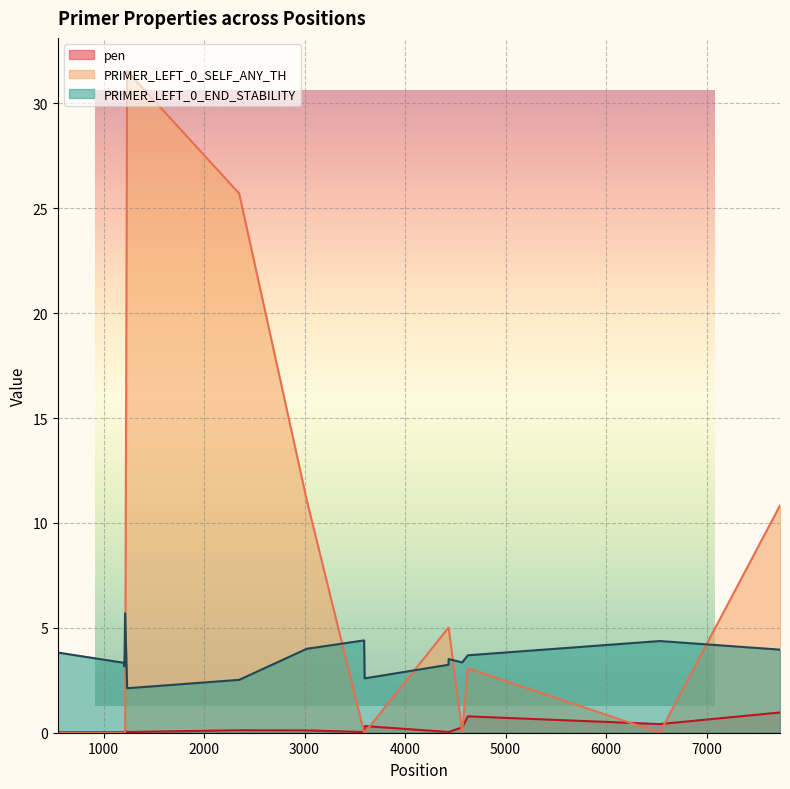

Reading left to right, extract all data points from this chart.

pen: 545=0.0	547=0.0	1206=0.0	1208=0.0	1215=0.1	1235=0.0	2350=0.1	3022=0.1	3593=0.0	3598=0.3	4433=0.0	4434=0.0	4569=0.3	4625=0.8	6535=0.4	7731=1.0
PRIMER_LEFT_0_SELF_ANY_TH: 545=0.0	547=0.0	1206=0.0	1208=0.0	1215=0.0	1235=31.5	2350=25.7	3022=11.1	3593=0.0	3598=0.0	4433=5.0	4434=5.0	4569=0.0	4625=3.1	6535=0.0	7731=10.8
PRIMER_LEFT_0_END_STABILITY: 545=3.2	547=3.8	1206=3.3	1208=3.2	1215=5.7	1235=2.1	2350=2.5	3022=4.0	3593=4.4	3598=2.6	4433=3.2	4434=3.5	4569=3.4	4625=3.7	6535=4.4	7731=4.0